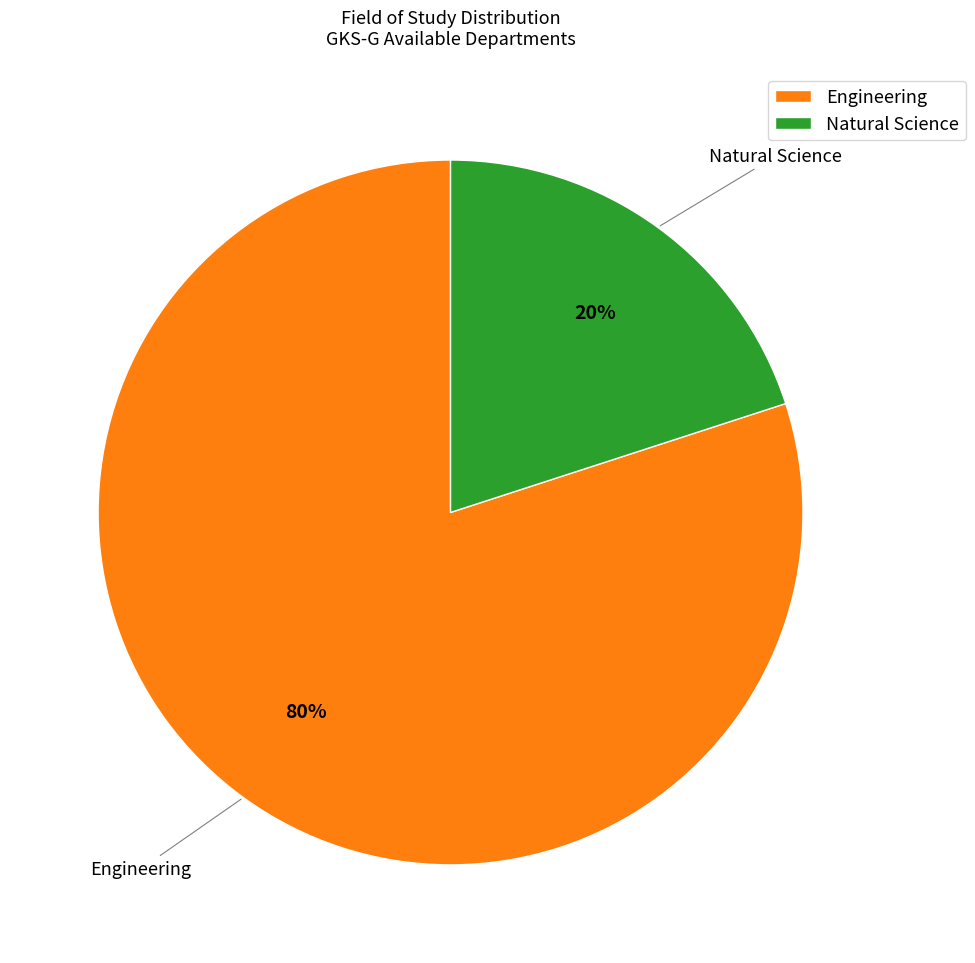

How many slices are in this pie chart?

2